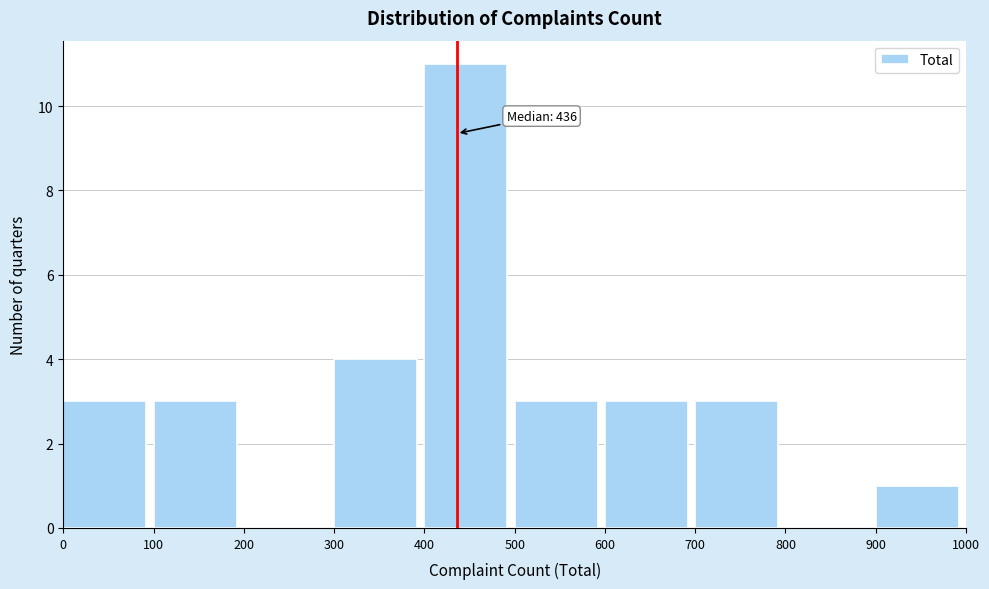

Which range on the x-axis has the tallest bar?

400 to 500